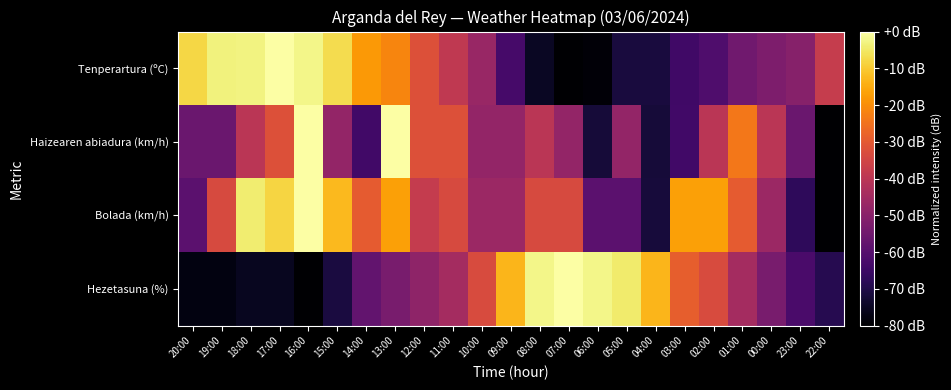

At which category is the sum across all series the highest?

16:00